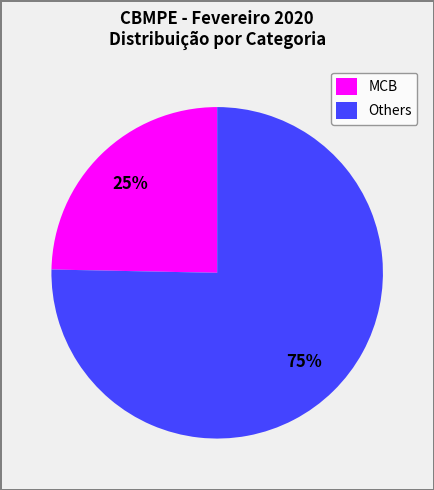

What percentage is the MCB slice, to the nearest percent?

25%